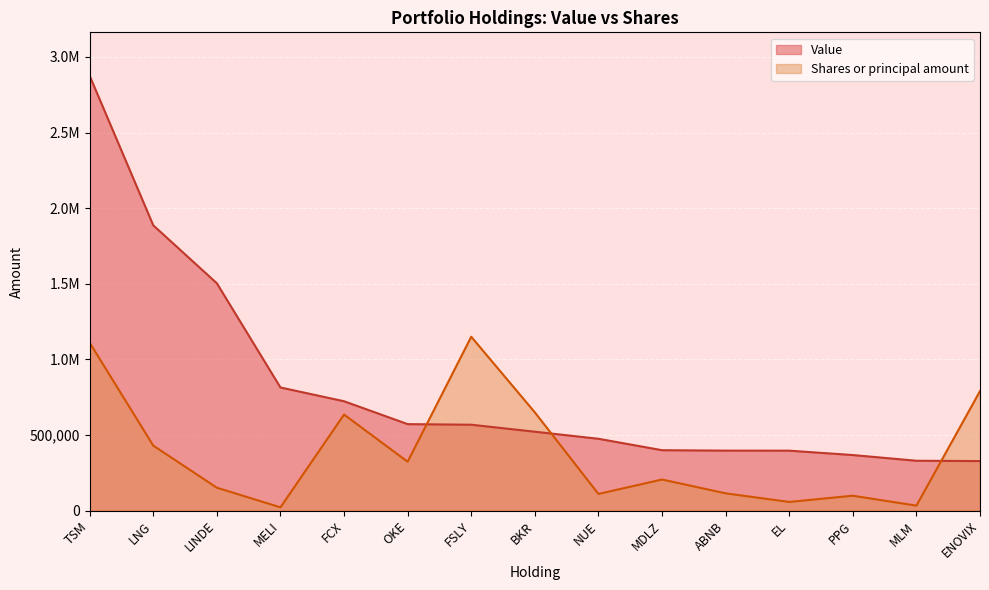

Which label corresponds to the smallest value in the chart?

MELI